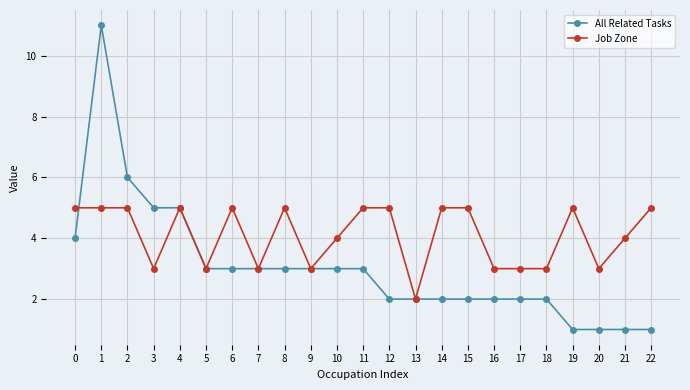

Which category has the lowest value in the Job Zone series?

13